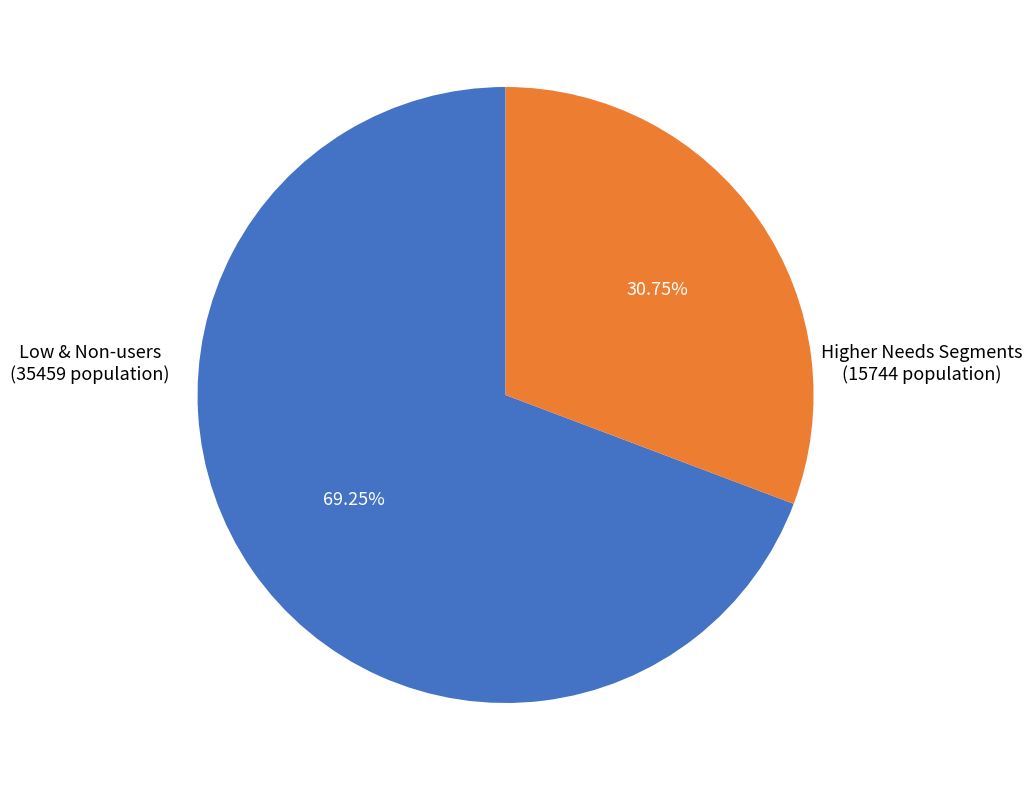

Count the number of slices in the pie.

2